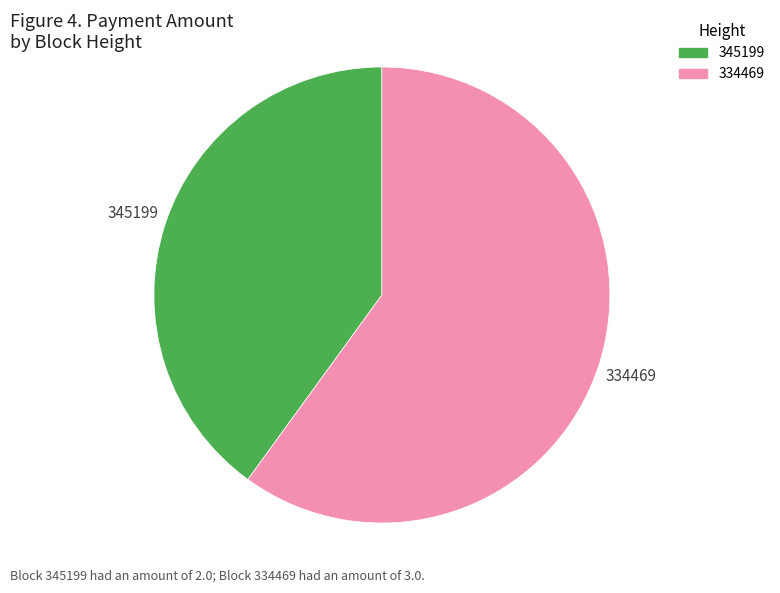

What is the majority slice?

334469